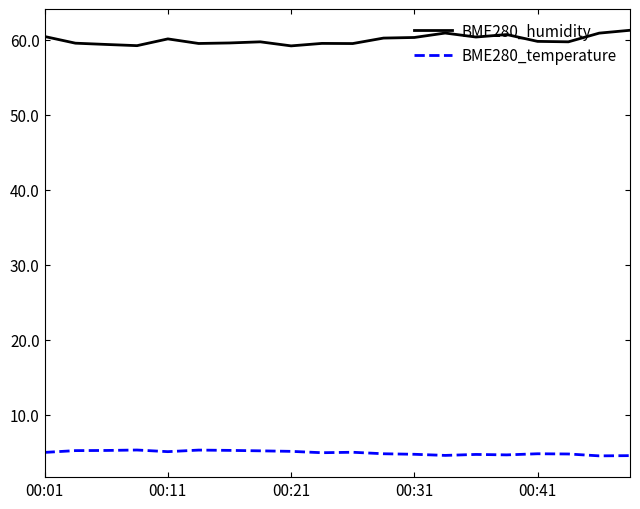

What is the lowest value of the BME280_humidity series?

59.2